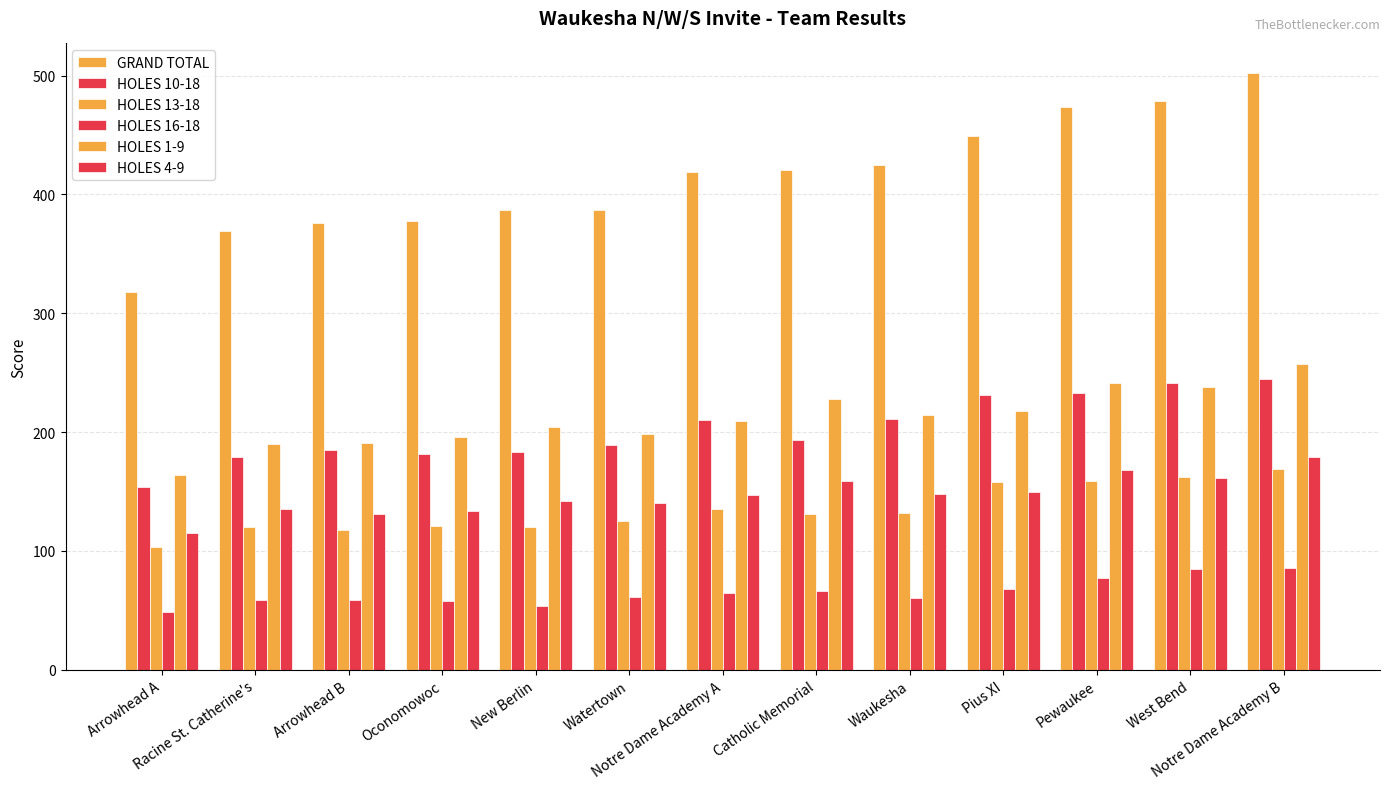

How many distinct data groups are displayed?

6